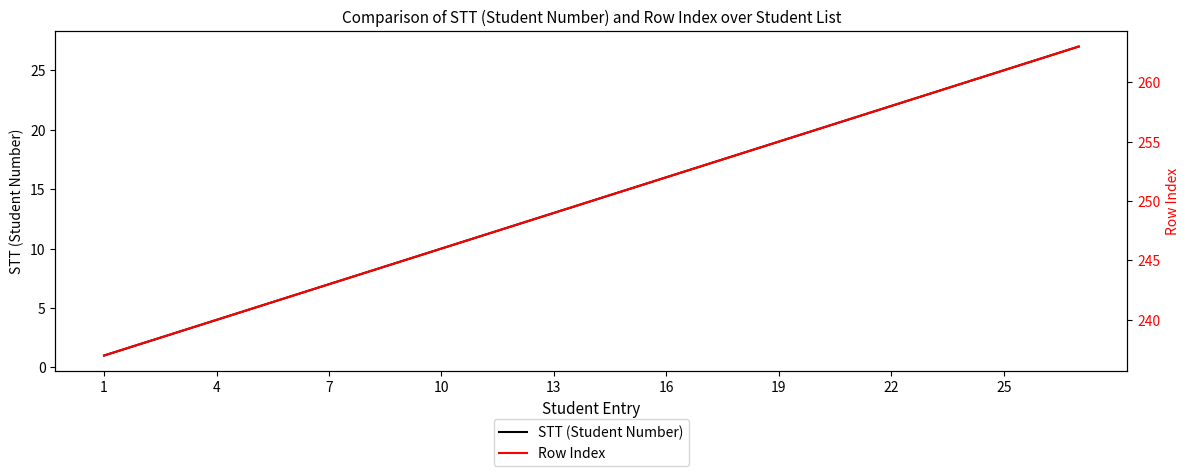

True or false: STT (Student Number) has a value of 15 at 25.

False